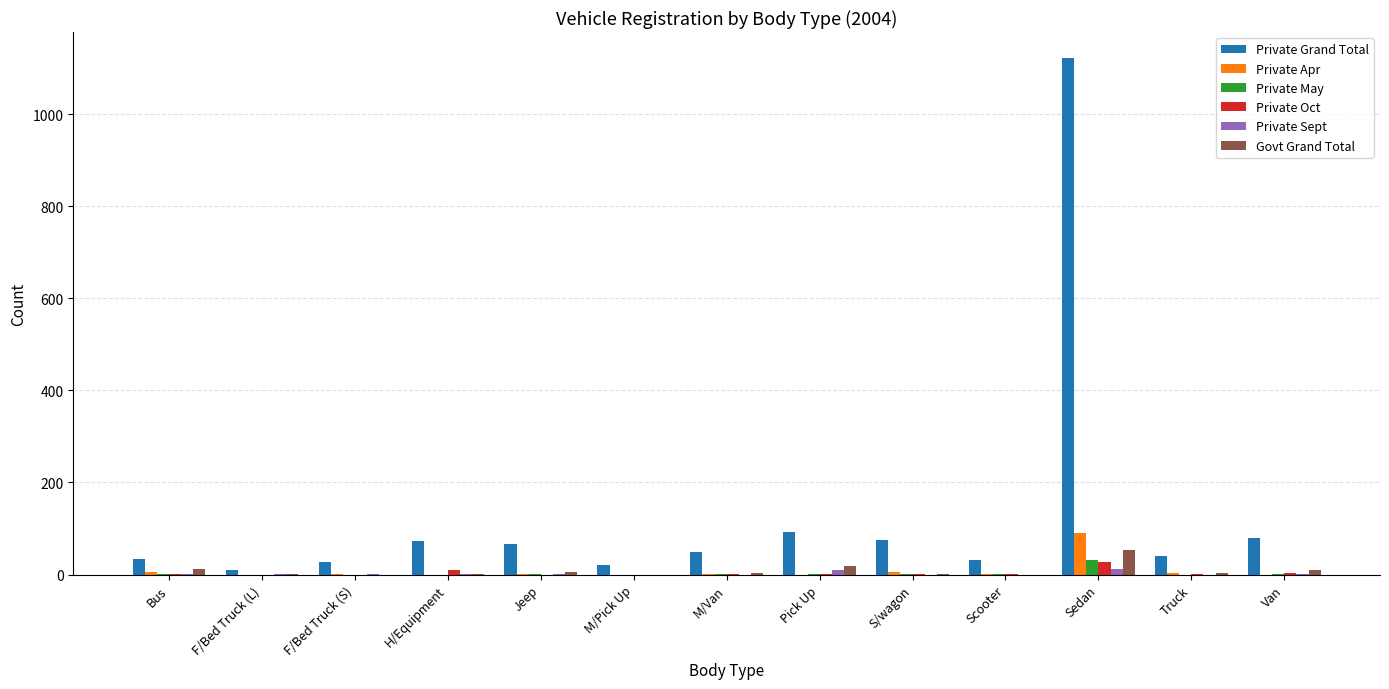

At which label does Govt Grand Total reach its peak?

Sedan